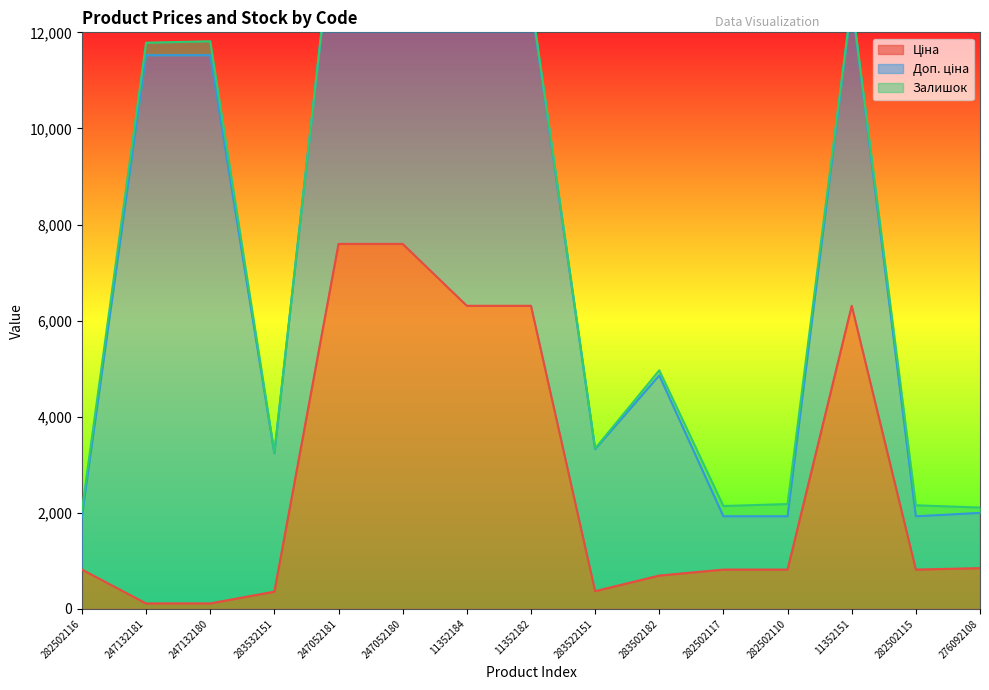

How many lines are shown in the chart?

3